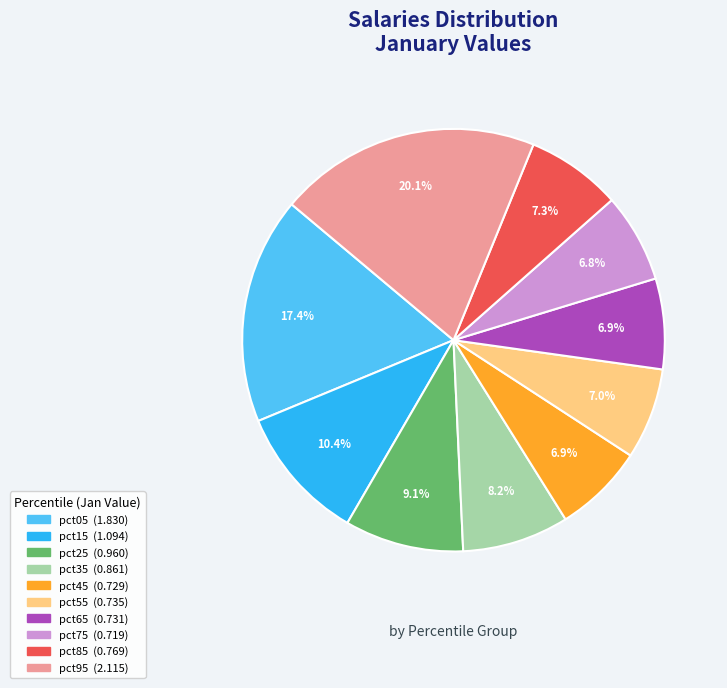

What is the largest slice in the pie chart?

pct95